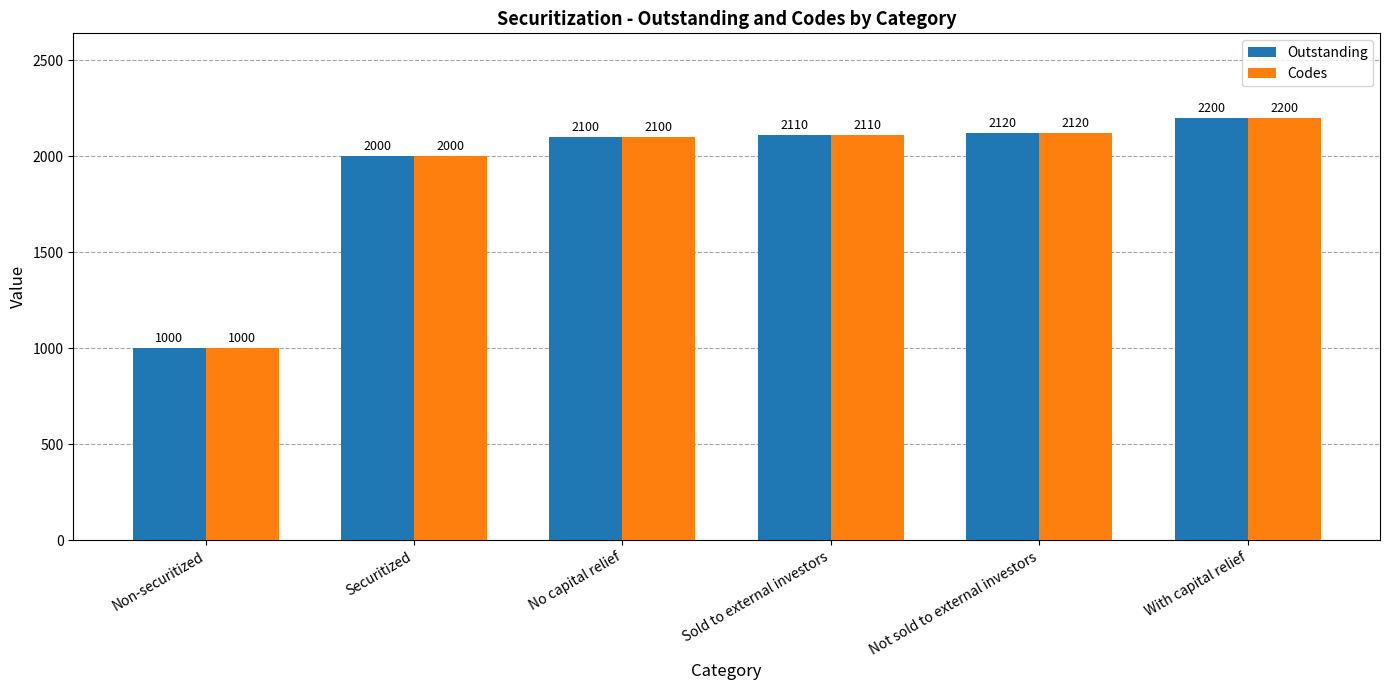

What is the total value across all series at Non-securitized?

2000